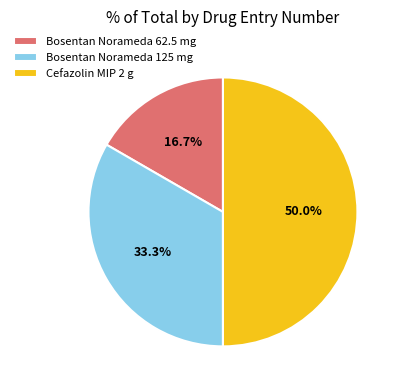

Does Bosentan Norameda 125 mg account for over 50% of the chart?

No